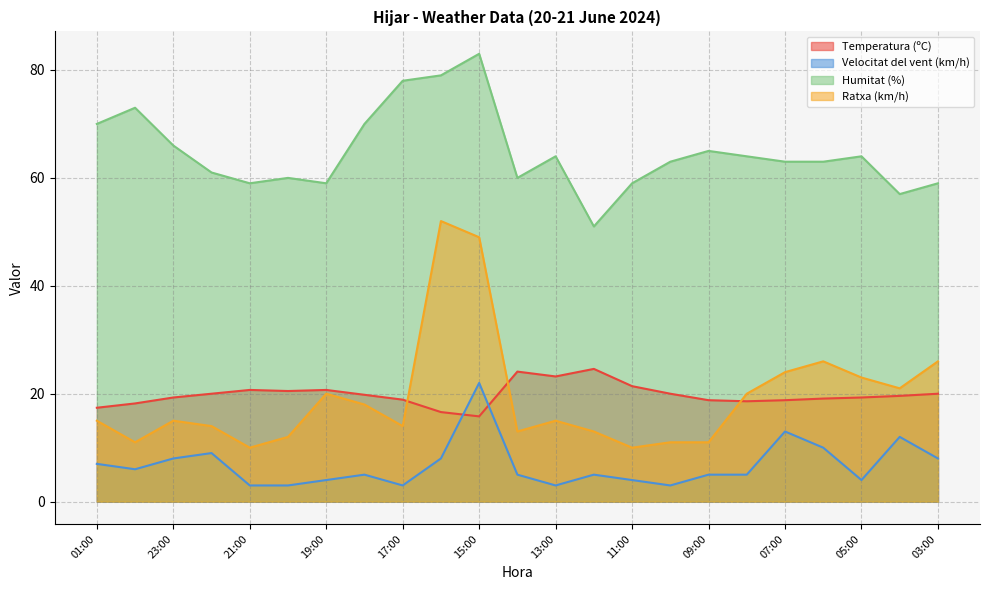

What is the label of the 7th point from the left?

19:00